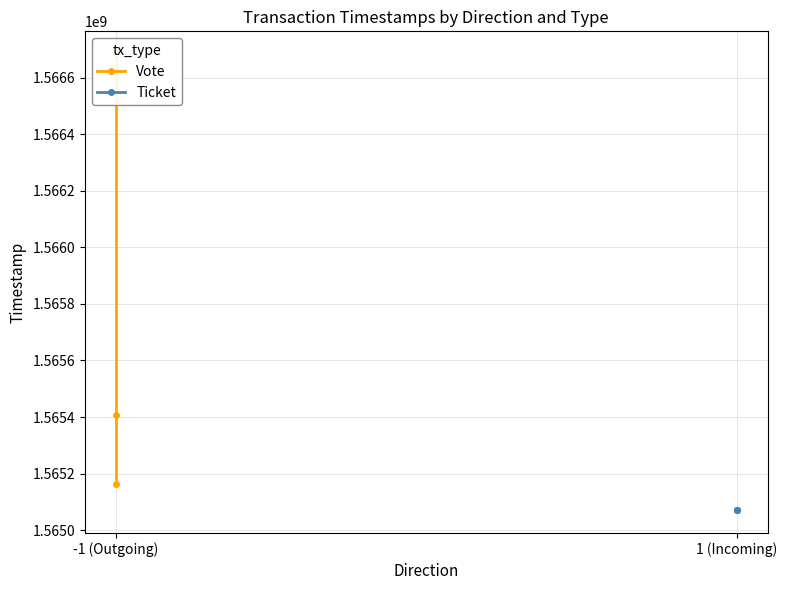

How many Vote values are between 1565162461 and 1566683382?

3